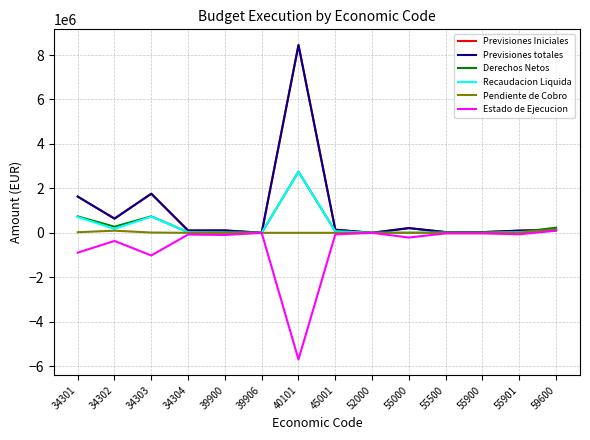

What is the difference between the Recaudacion Liquida values at 34302 and 34301?

532780.7